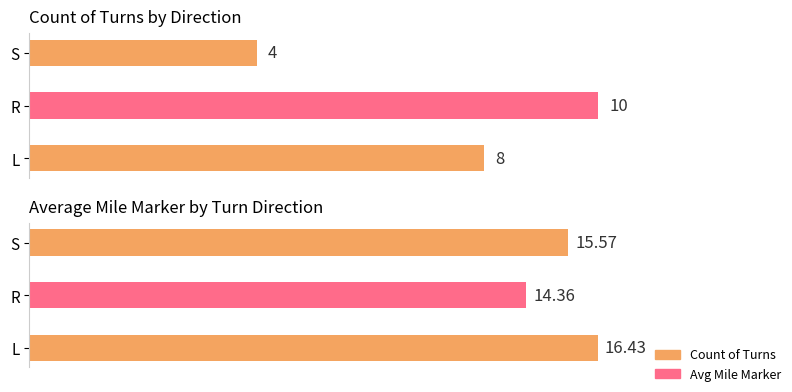

Are the bars horizontal?

Yes